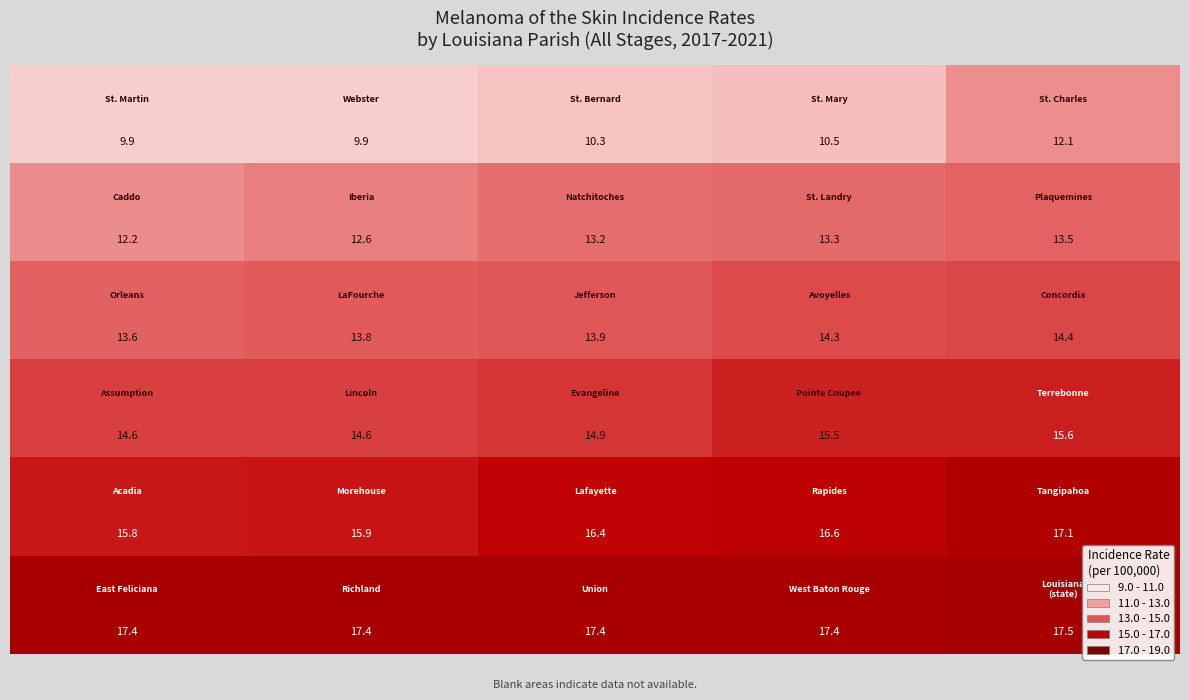

What is the maximum value shown in the chart?

17.5